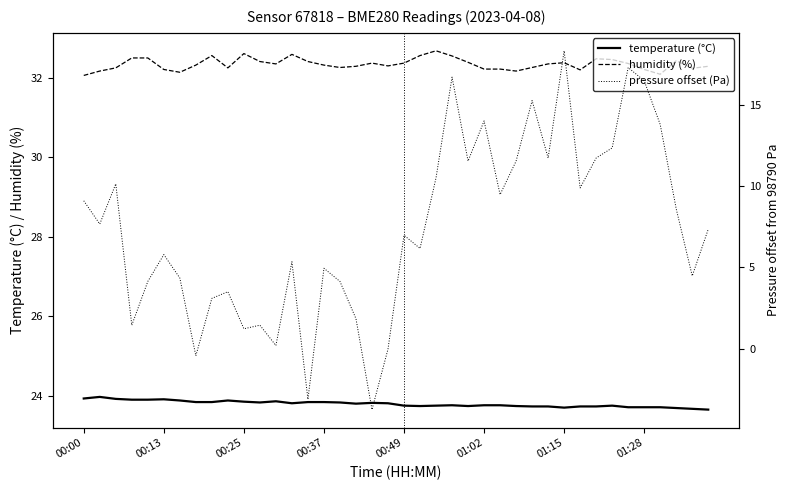

What is the difference between the highest and lowest values at 18?

36.1